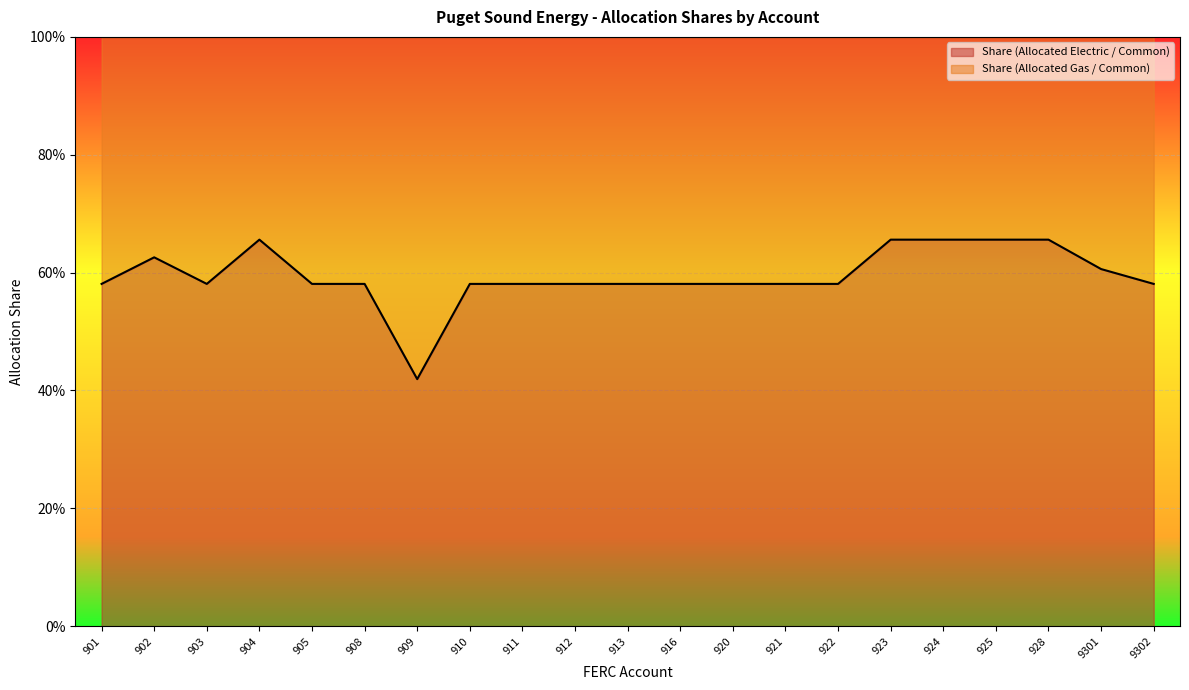

Reading right to left, list all the values displayed in this chart.

9302=0.6	9301=0.6	928=0.7	925=0.7	924=0.7	923=0.7	922=0.6	921=0.6	920=0.6	916=0.6	913=0.6	912=0.6	911=0.6	910=0.6	909=0.4	908=0.6	905=0.6	904=0.7	903=0.6	902=0.6	901=0.6